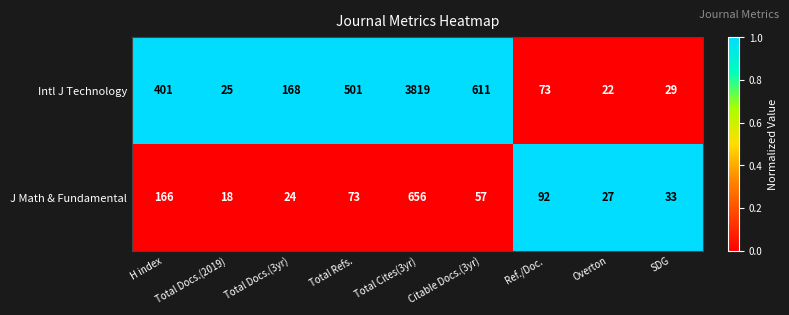

At which label does J Math & Fundamental first exceed 57?

H index